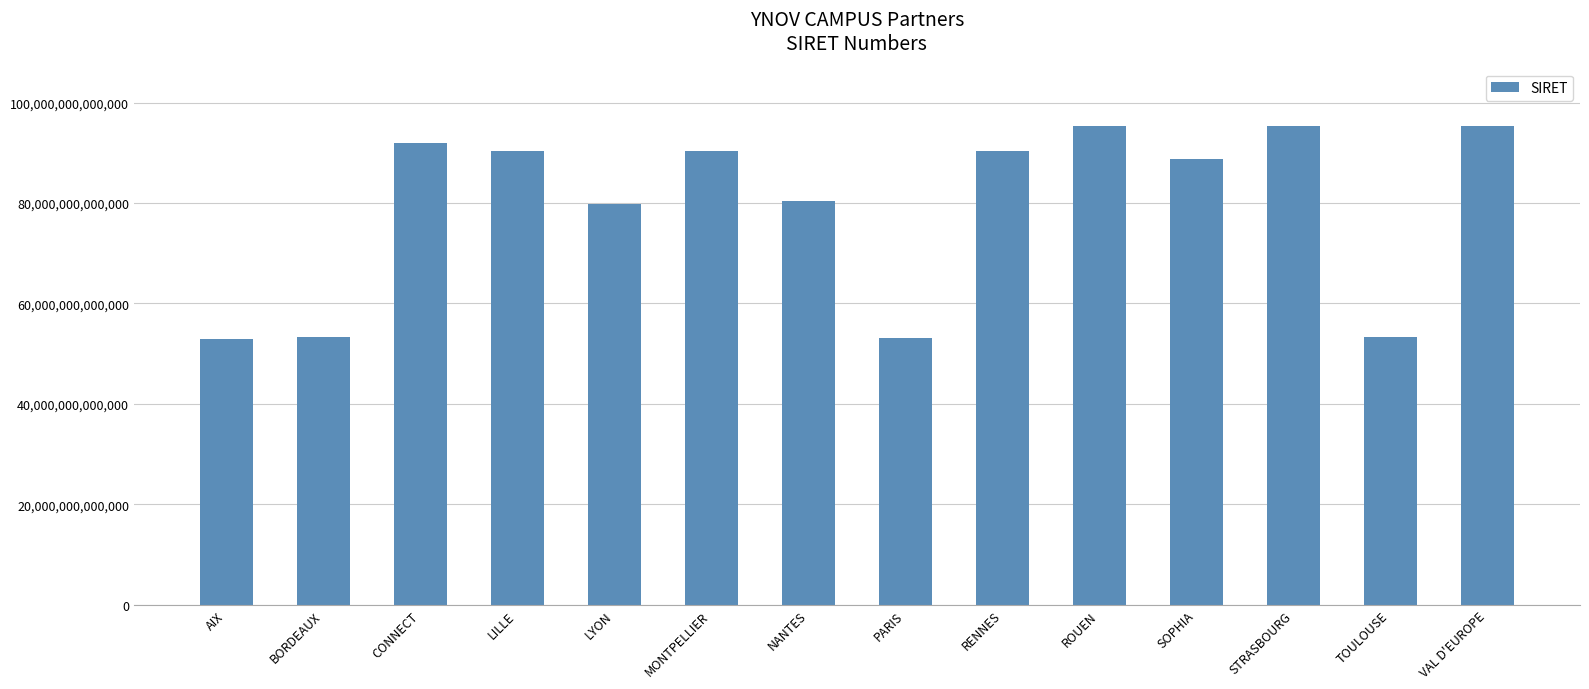

Is it true that the value at NANTES is 80442673200033?

True